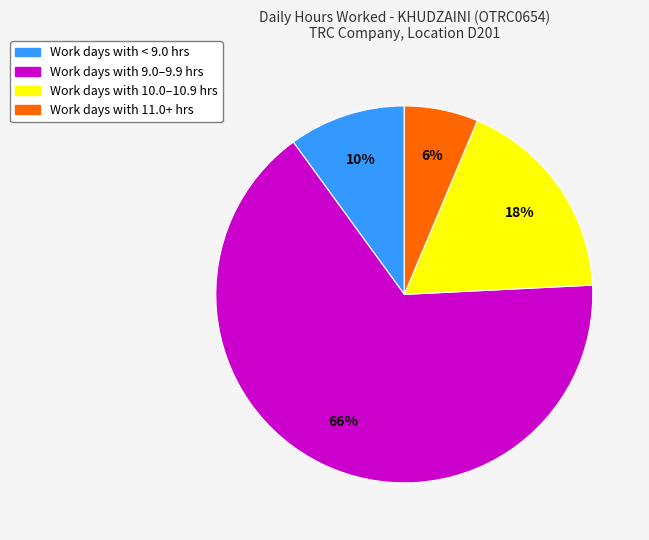

Does any single category account for the majority?

Yes